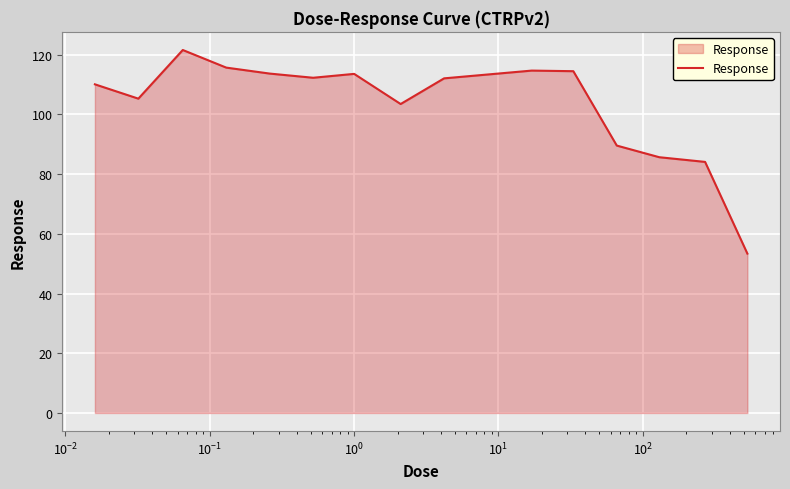

What is the smallest value displayed?

53.4